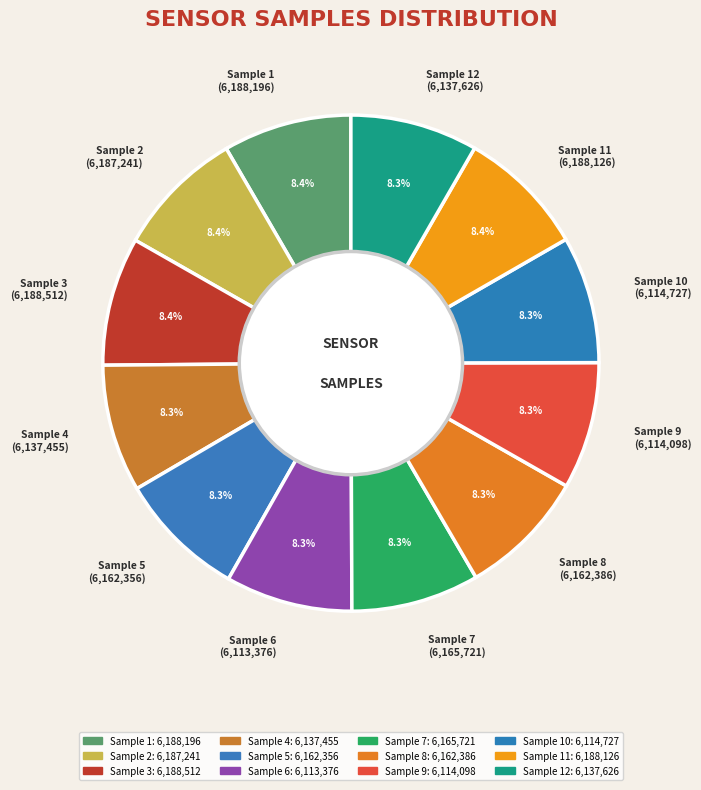

What is the ratio of the value at Sample 6 (6,113,376) to the value at Sample 7 (6,165,721)?

1.0